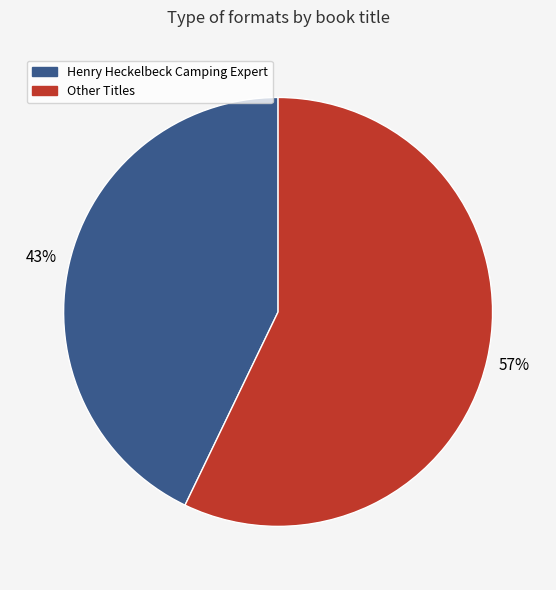

True or false: Other Titles accounts for 63% of the total.

False